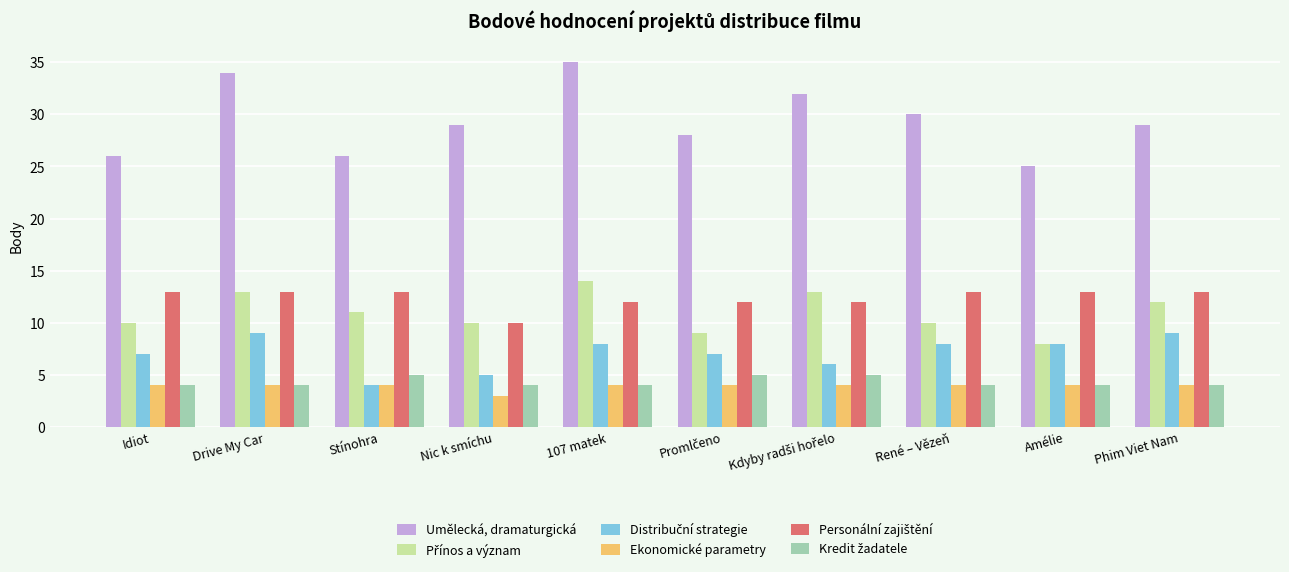

Which series has the largest total across all categories?

Umělecká, dramaturgická